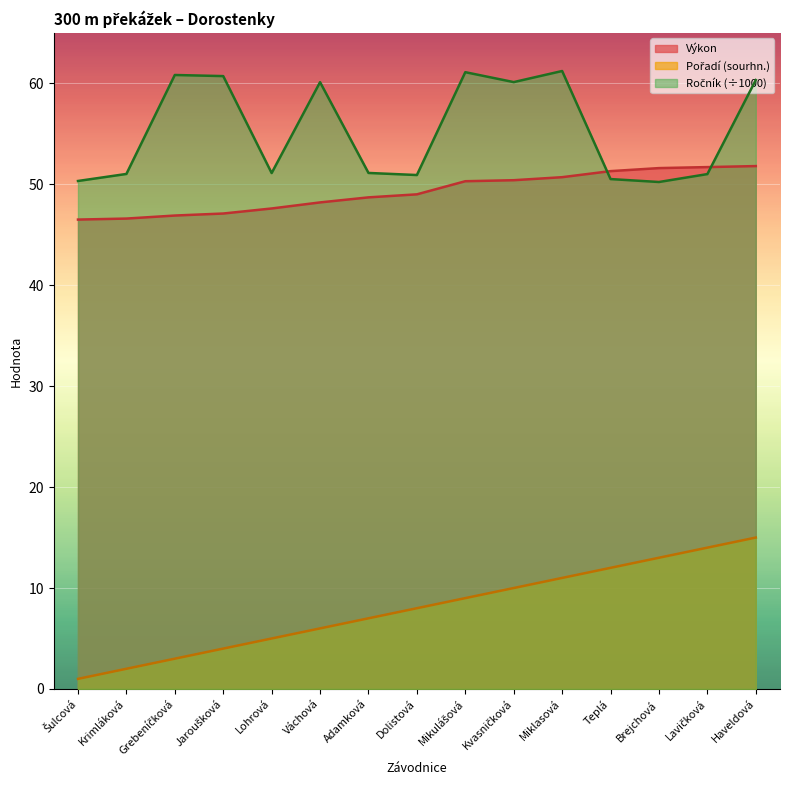

Reading left to right, extract all data points from this chart.

Výkon: 46.5	46.6	46.9	47.1	47.6	48.2	48.7	49.0	50.3	50.4	50.7	51.3	51.6	51.7	51.8
Pořadí (sourhn.): 1.0	2.0	3.0	4.0	5.0	6.0	7.0	8.0	9.0	10.0	11.0	12.0	13.0	14.0	15.0
Ročník: 50.3	51.0	60.8	60.7	51.1	60.1	51.1	50.9	61.1	60.1	61.2	50.5	50.2	51.0	60.3